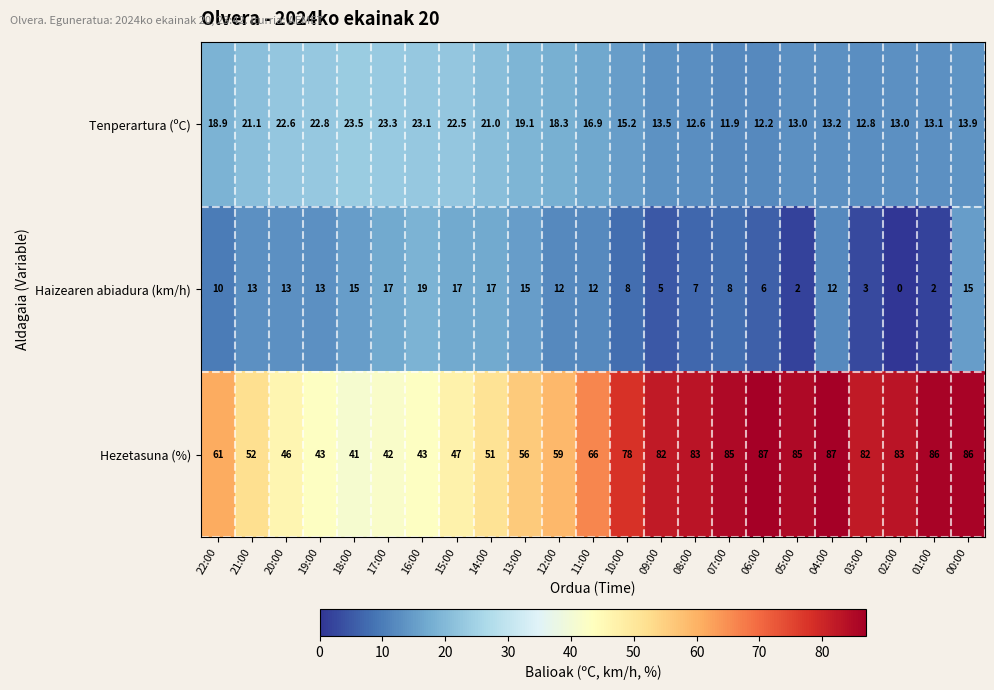

What is the difference between the maximum and minimum values in the Haizearen abiadura (km/h) series?

19.0